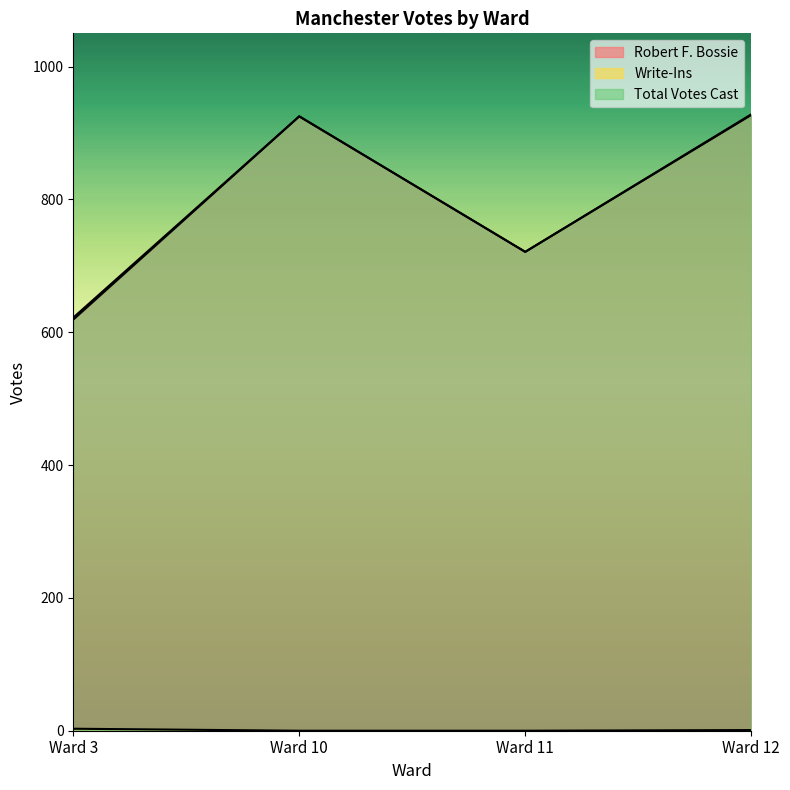

Which series has the widest spread of values?

Robert F. Bossie